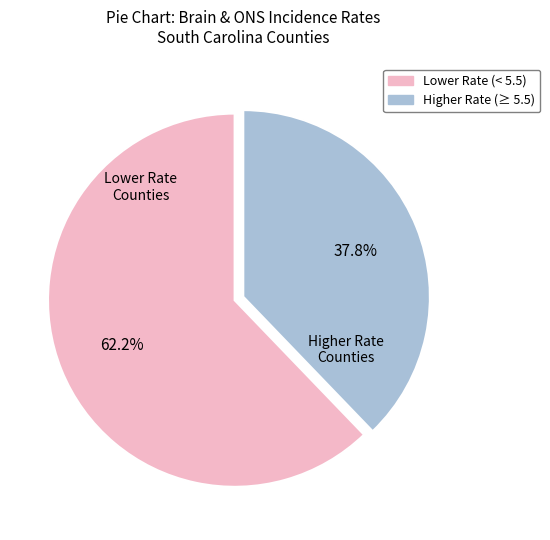

Is there any slice that represents more than half of the pie?

Yes